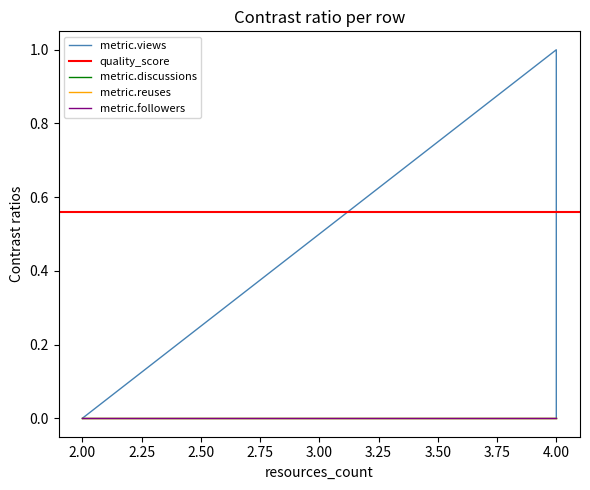

Between 4 and 4, which series saw the biggest shift?

metric.views